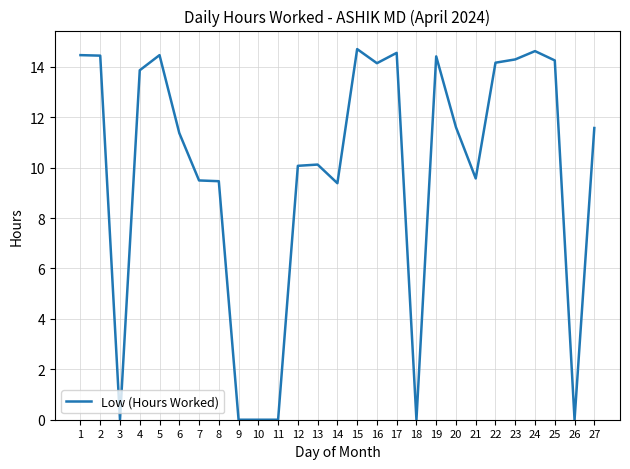

Which has a higher value, 10 or 2?

2